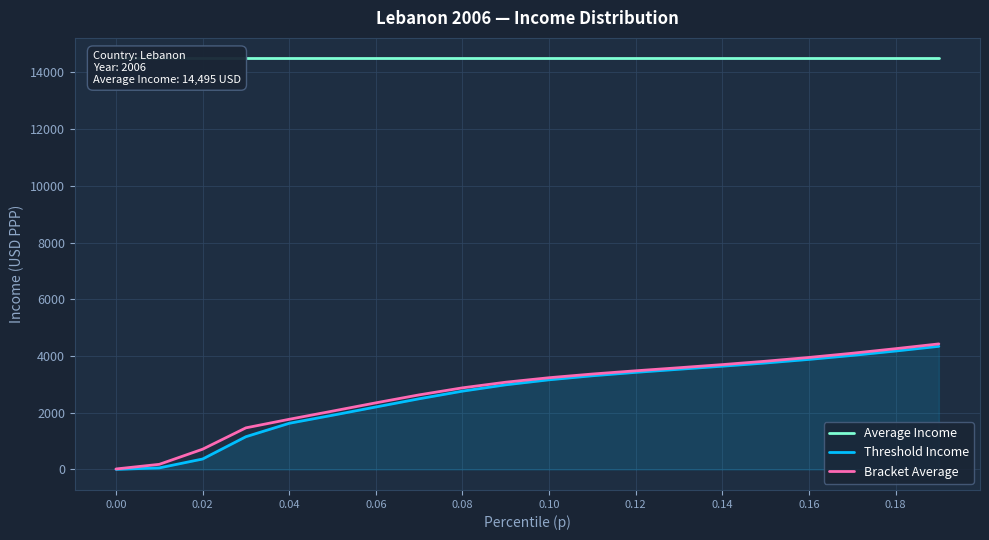

True or false: Bracket Average and Average Income cross at least once.

False